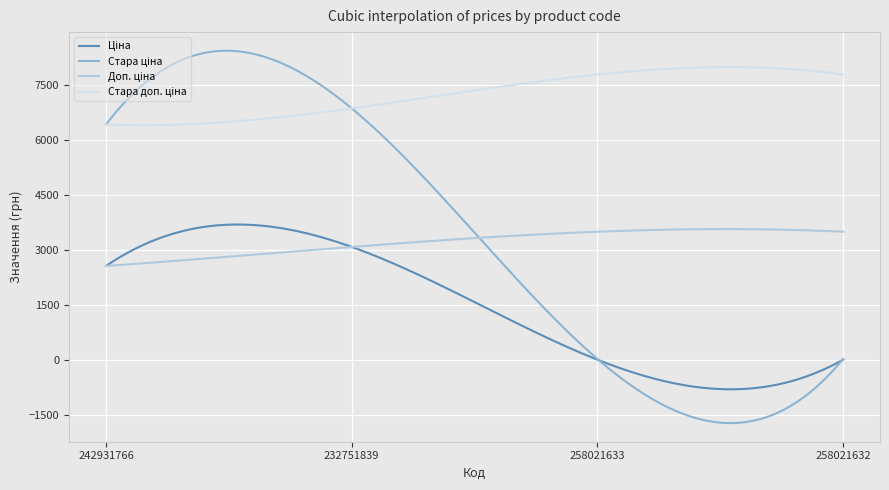

What is the smallest value displayed?

-1713.7